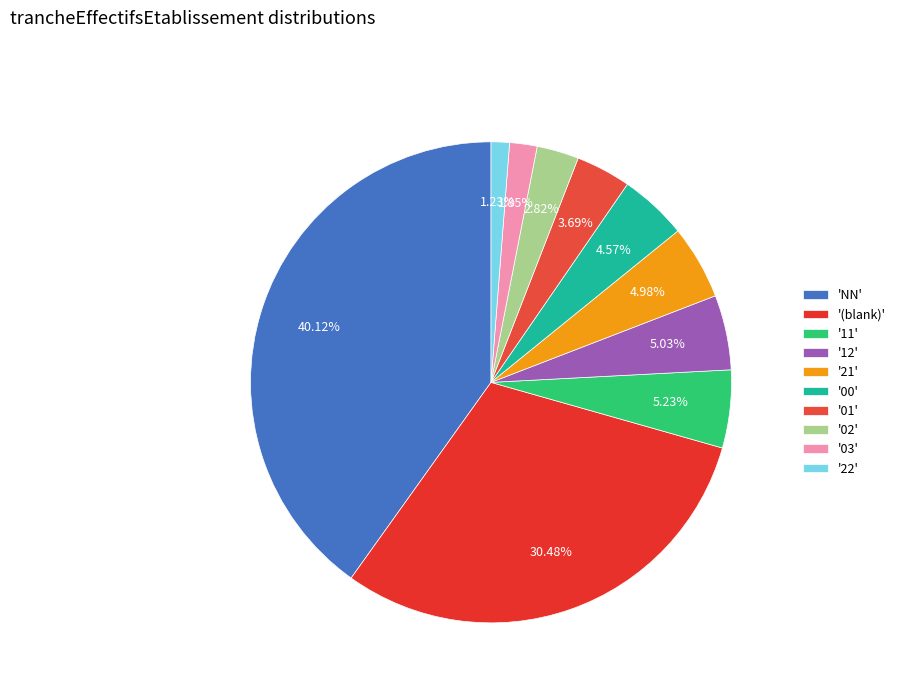

Which category has the smallest portion of the pie?

'22'